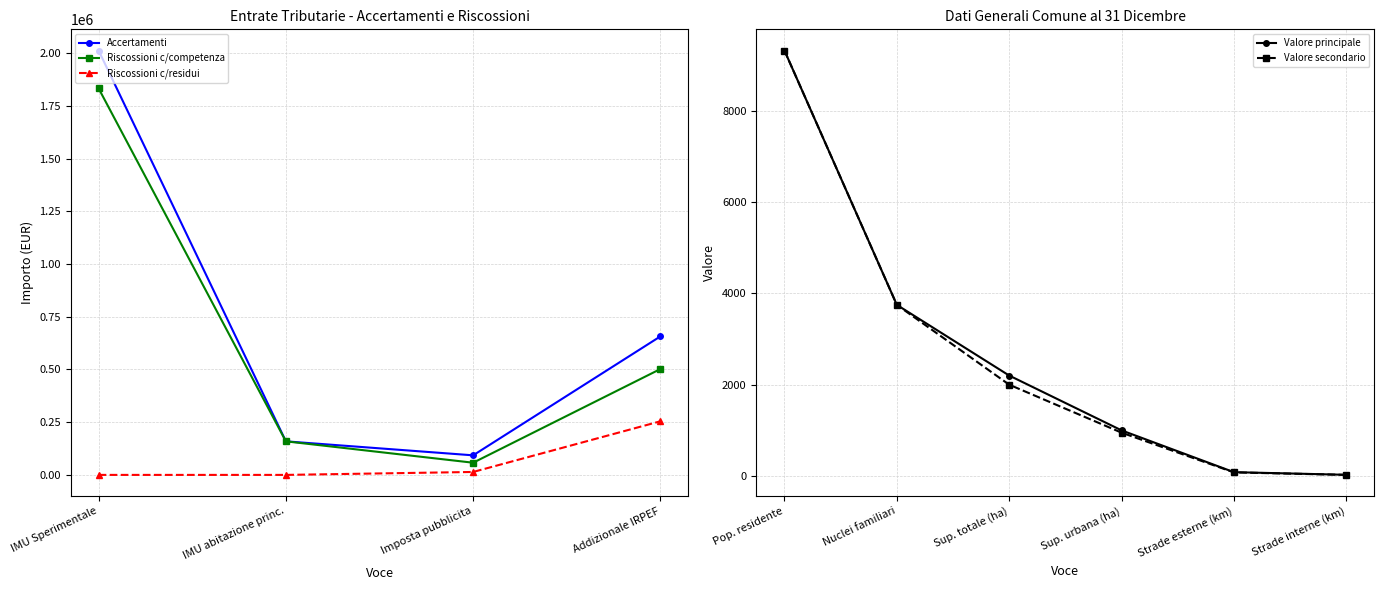

What is the maximum value shown in the chart?

9314